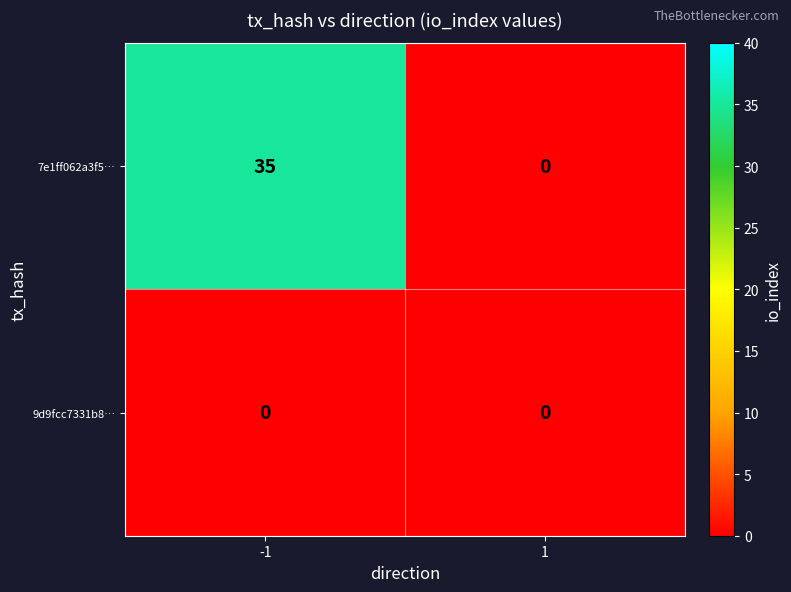

List the series in order of their peak value, highest first.

7e1ff062a3f5…, 9d9fcc7331b8…